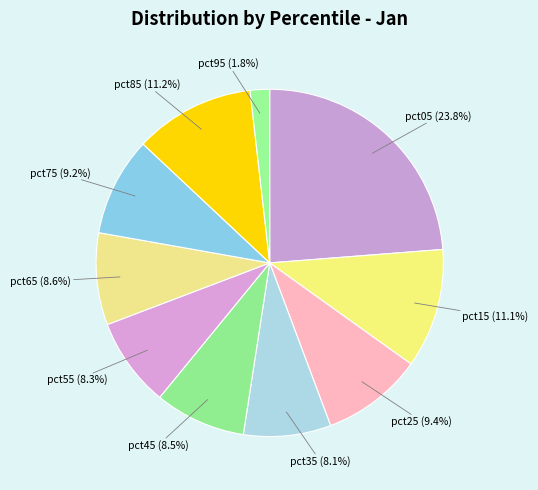

Which has a higher value, pct15 (11.1%) or pct95 (1.8%)?

pct15 (11.1%)